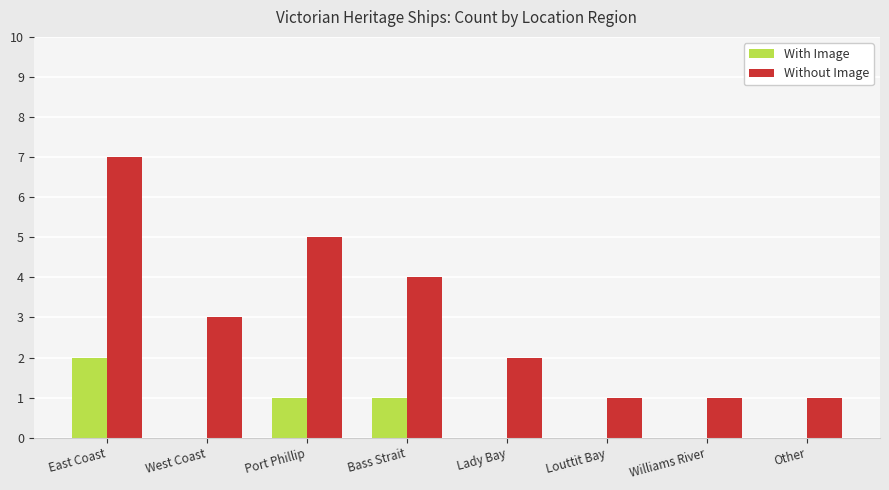

What is the greatest value displayed?

7